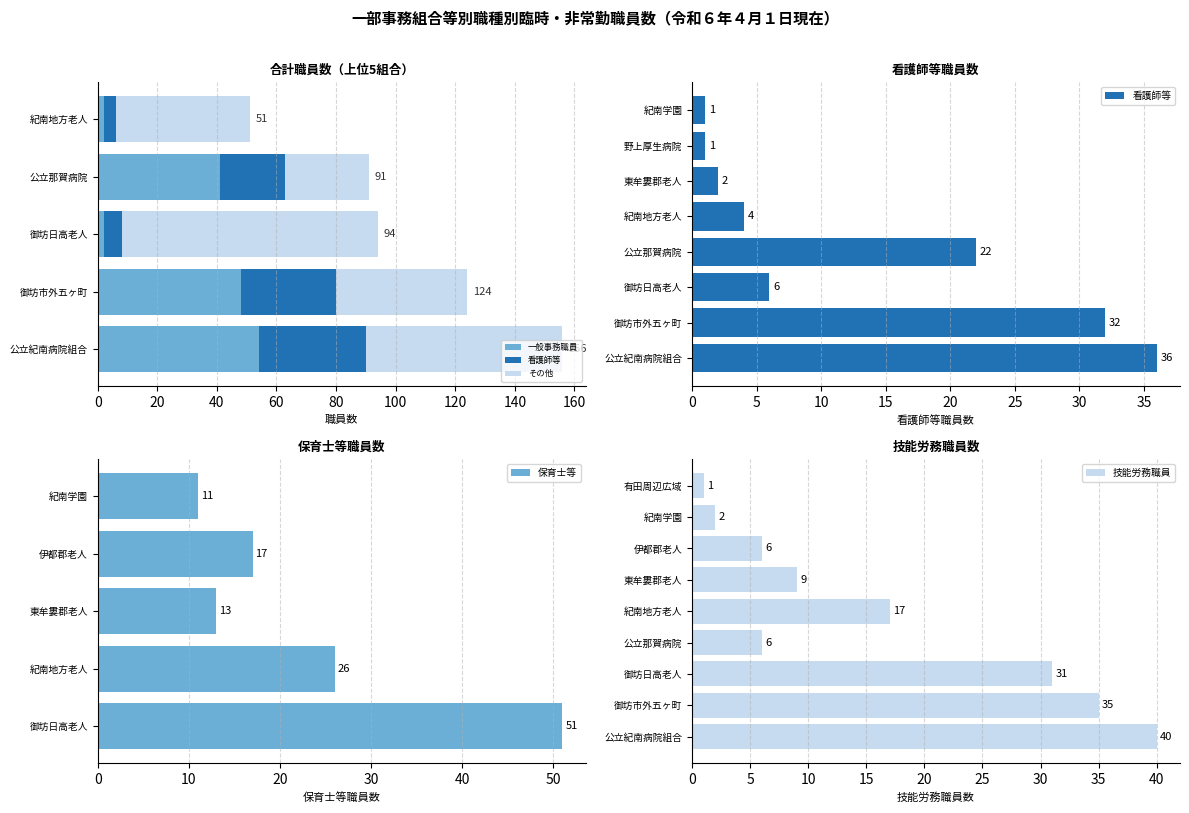

Reading left to right, extract all data points from this chart.

合計: 156	124	94	91	51	27	31	26	15	5
看護師等: 36	32	6	22	4	2	0	1	1	0
一般事務職員: 54	48	2	41	2	2	4	8	1	4
保育士等: 0	0	51	0	26	13	17	0	11	0
技能労務職員: 40	35	31	6	17	9	6	0	2	1